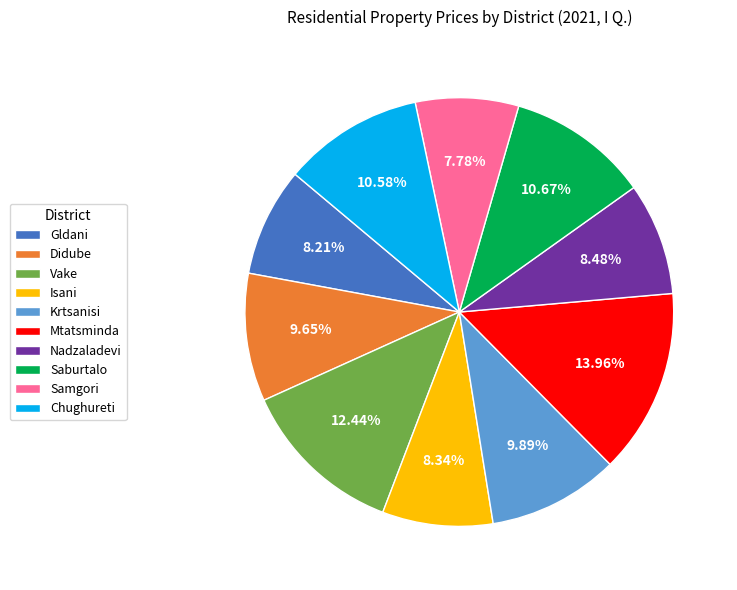

Does Vake account for over 50% of the chart?

No